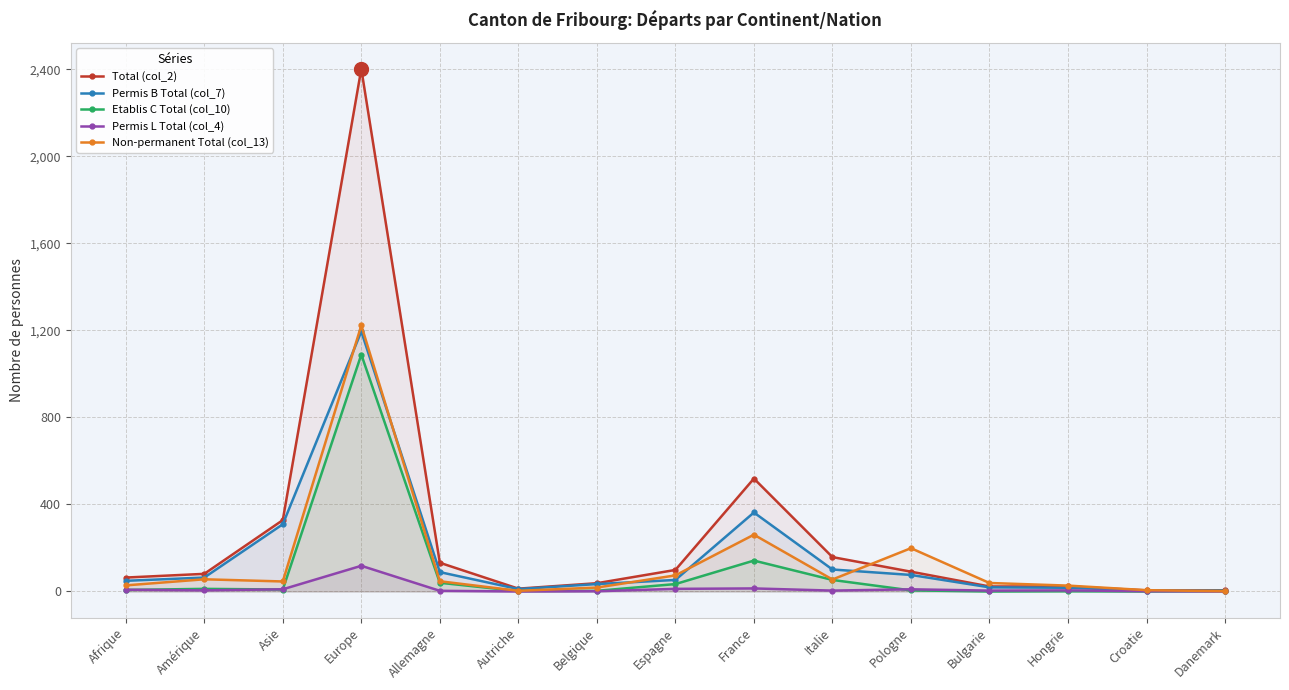

Which series has the largest total across all categories?

Total (col_2)